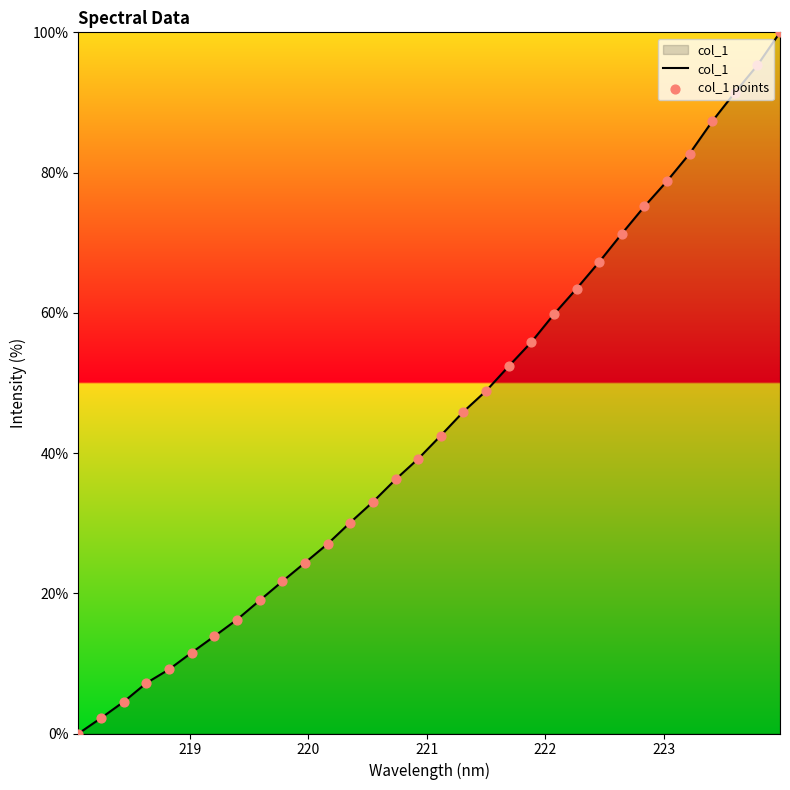

What is the difference between the maximum and minimum values?

100.0